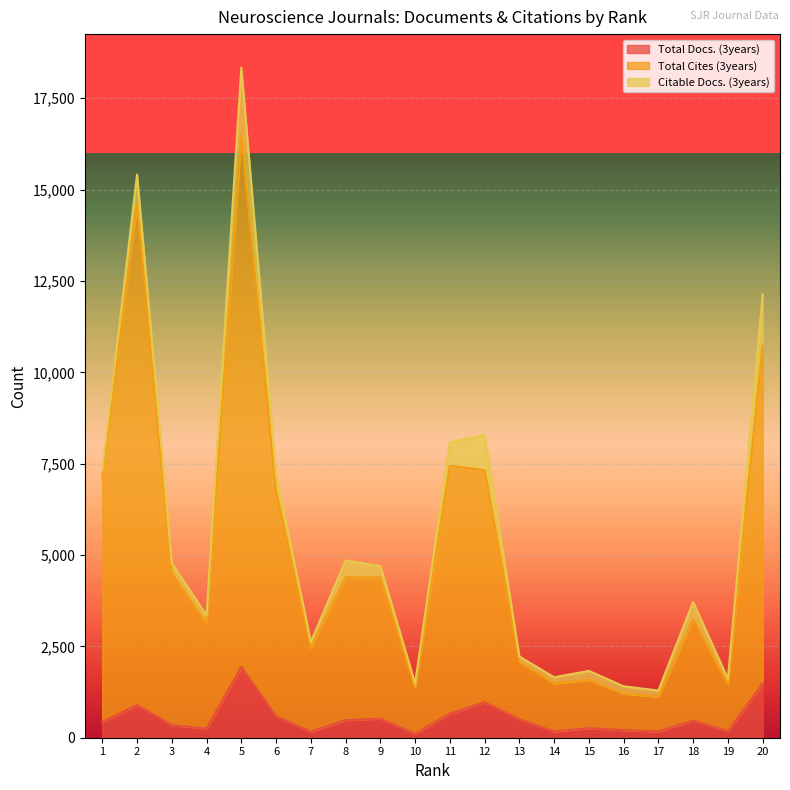

What is the difference between the maximum and minimum values in the Total Docs. (3years) series?

1834